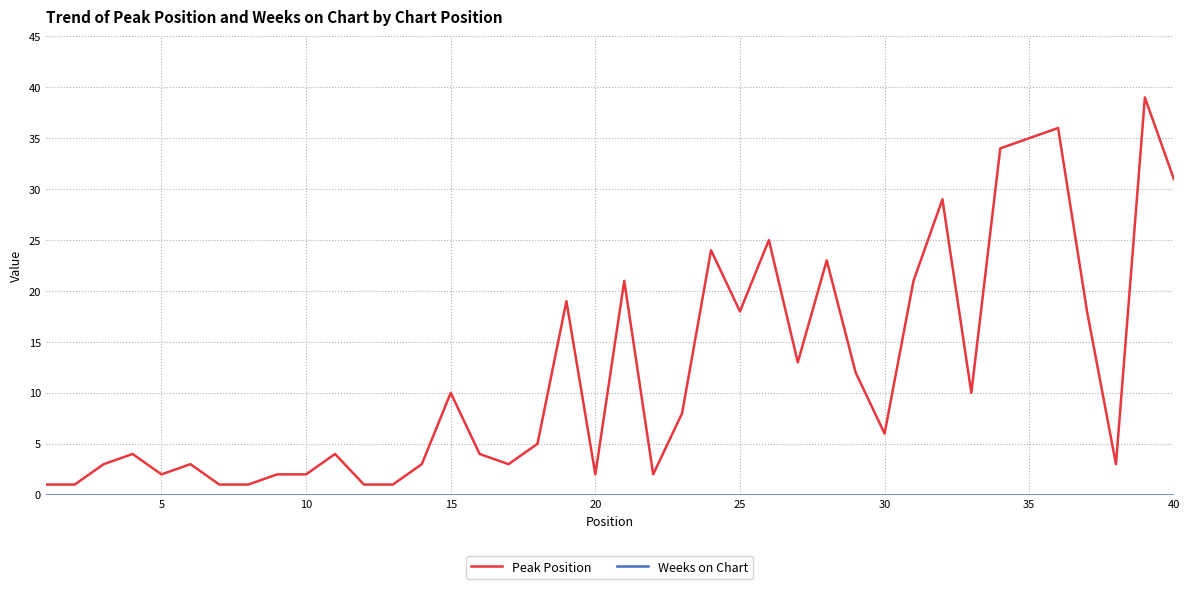

Which series has the largest total across all categories?

Peak Position